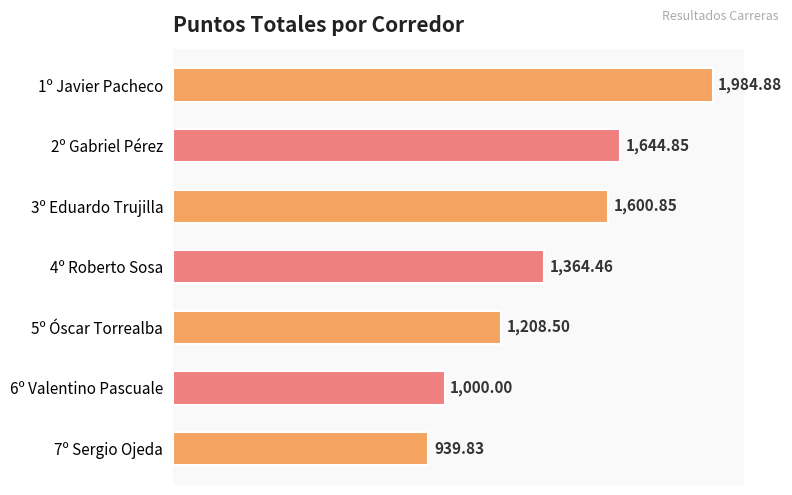

How many bars are there in total?

7